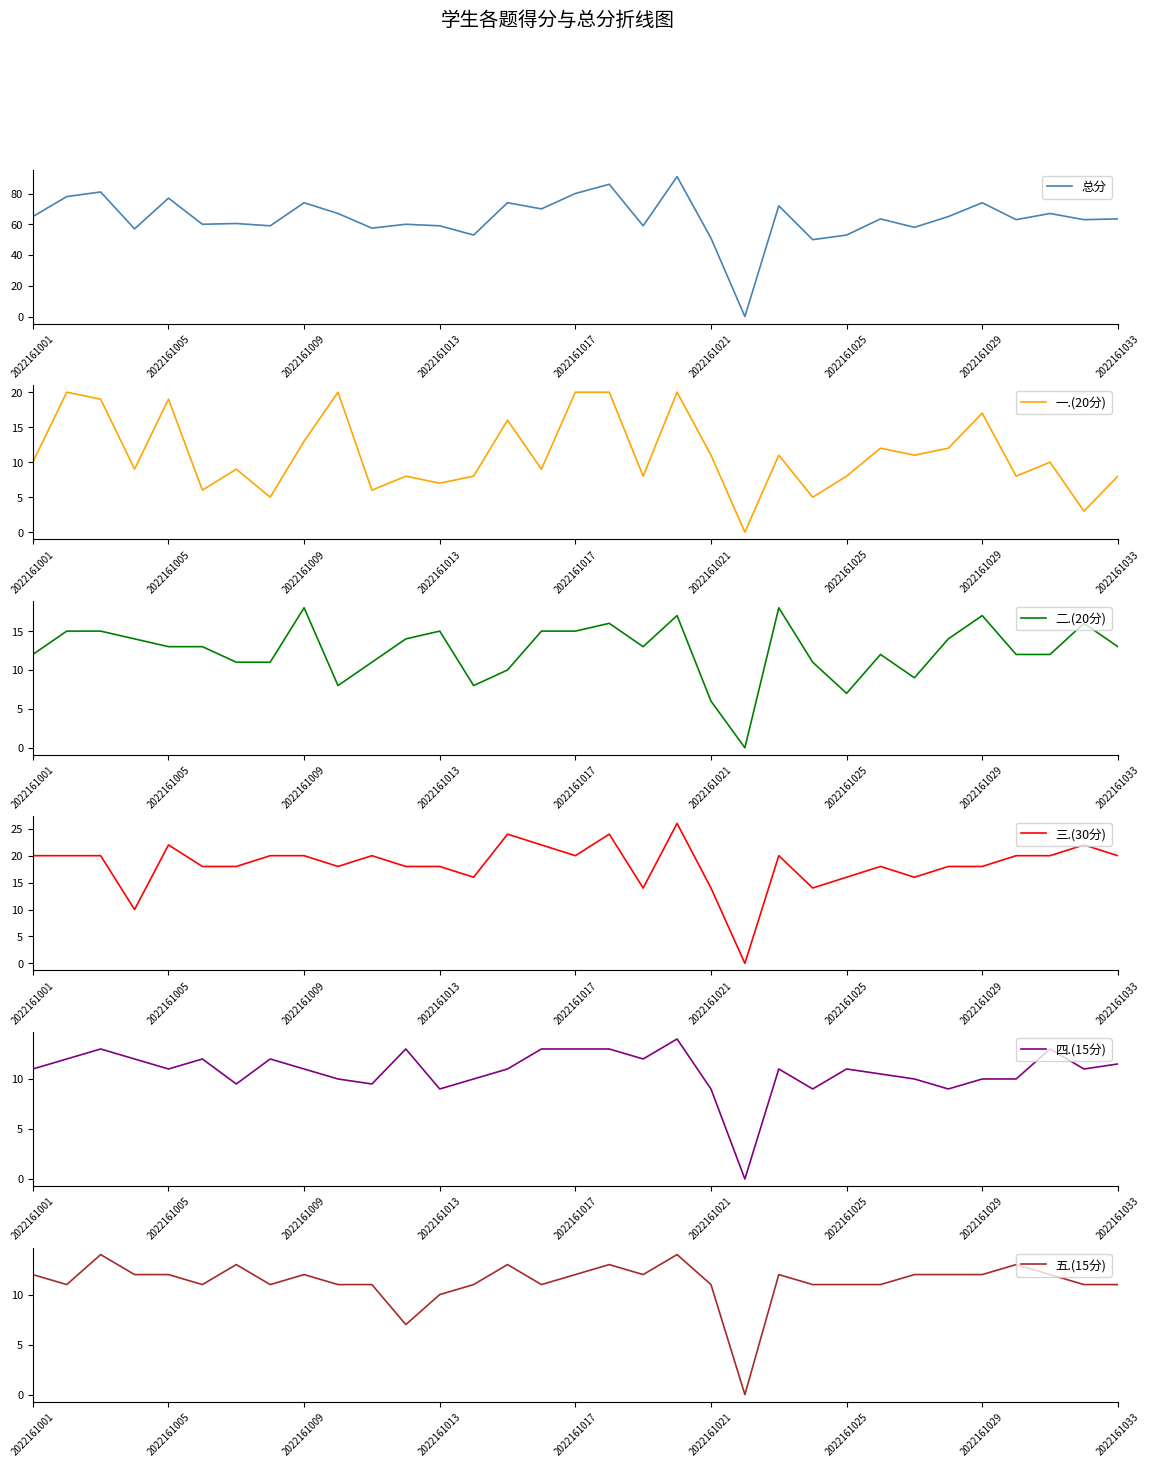

Does the chart have visible grid lines?

No